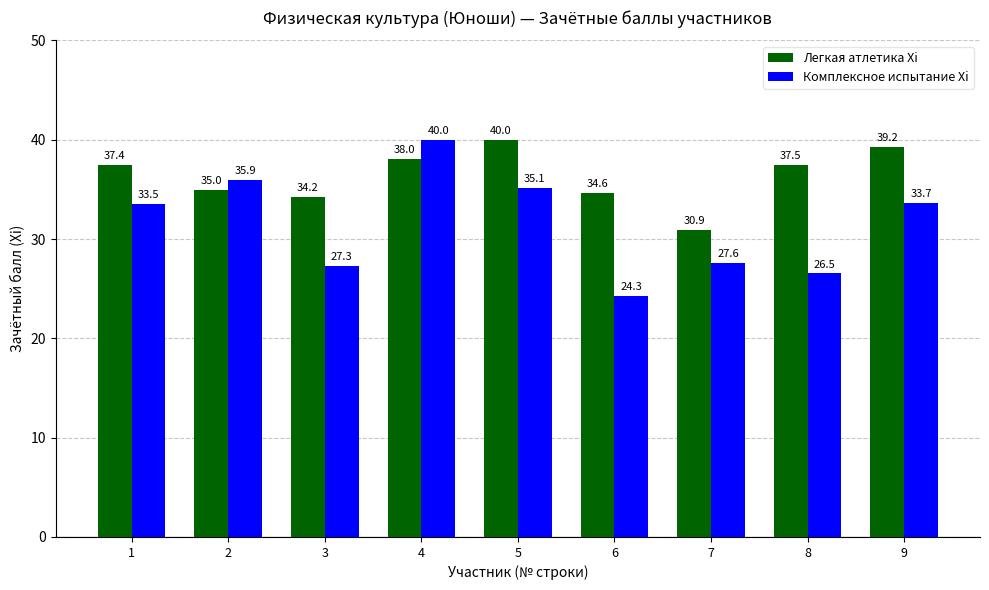

What is the sum of all Комплексное испытание Xi values?

283.9